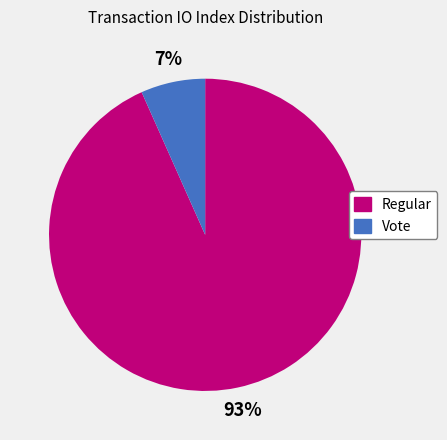

Count the number of slices in the pie.

2